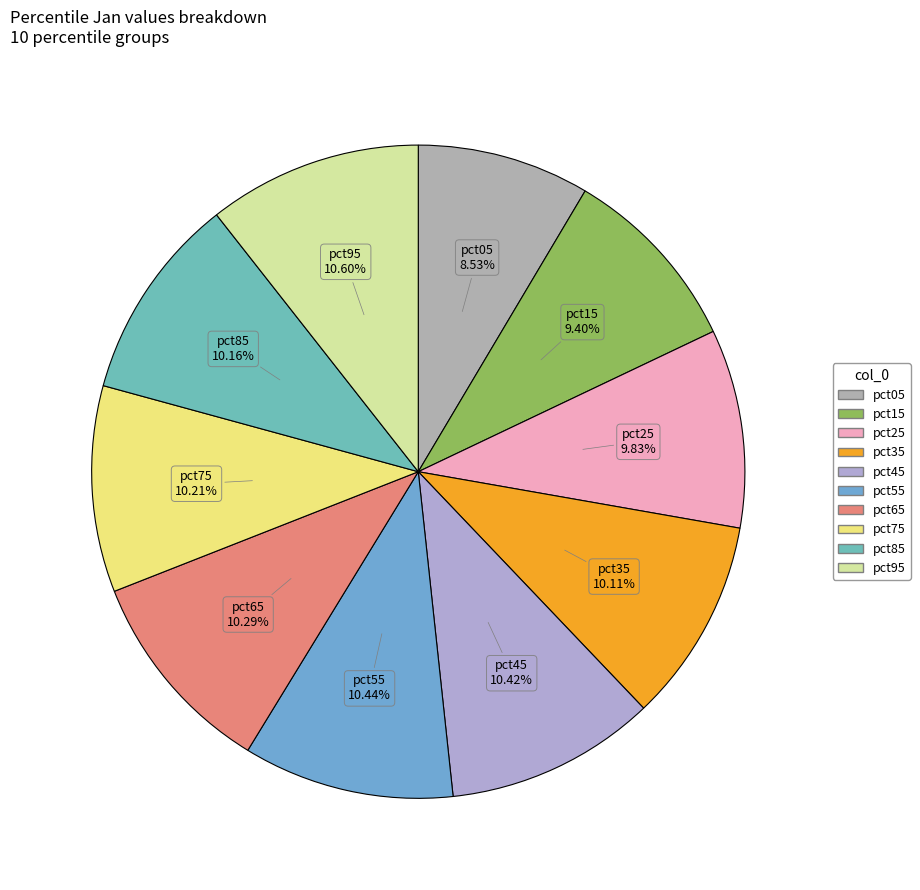

Count the number of slices in the pie.

10